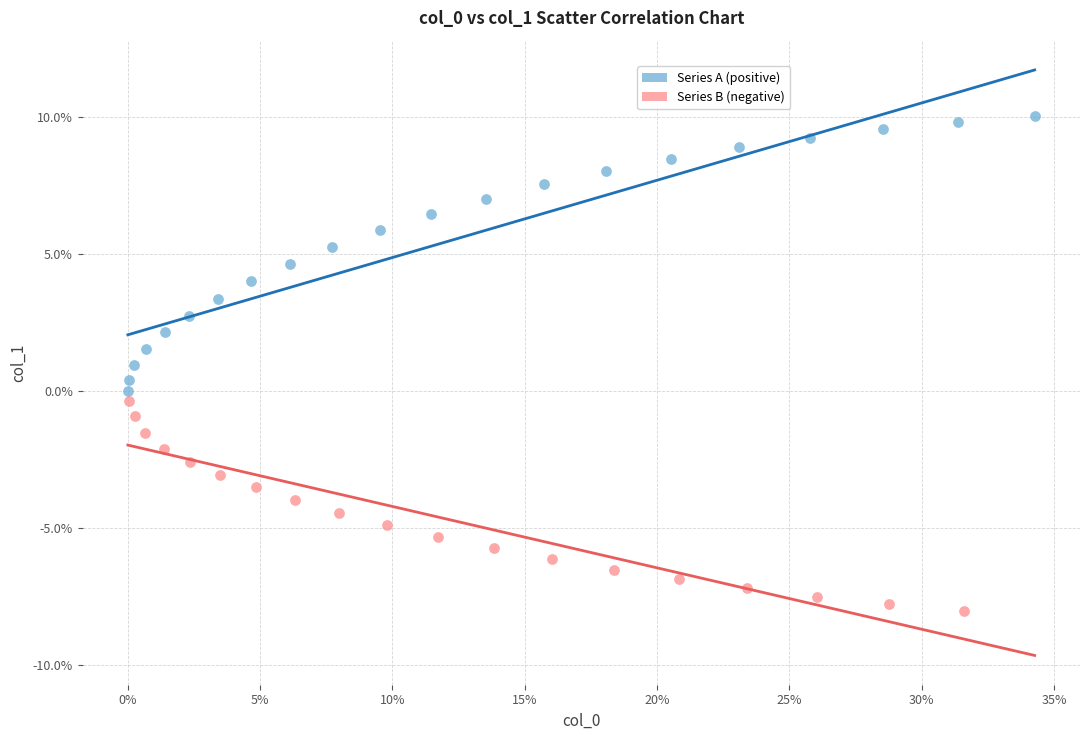

Which series has the widest spread of Y values?

Series A (positive)